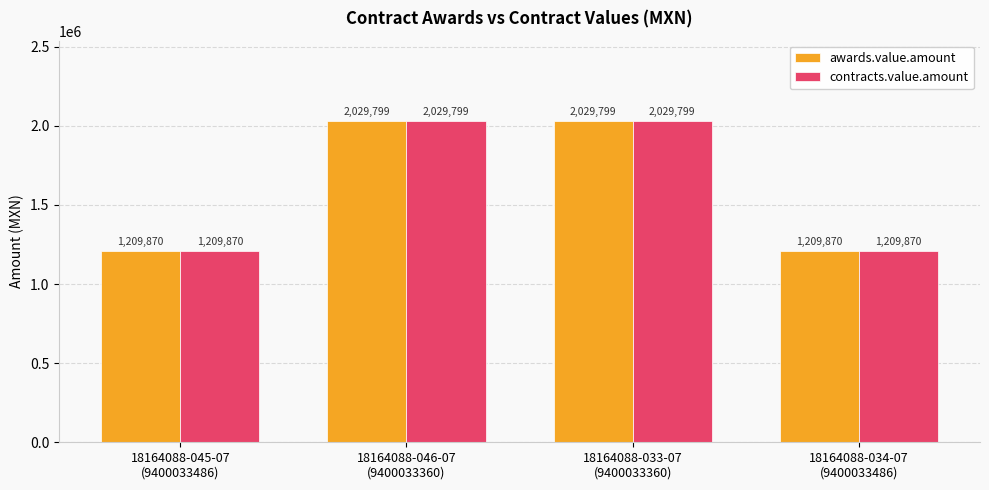

What position from the right is 18164088-033-07
(9400033360)?

2